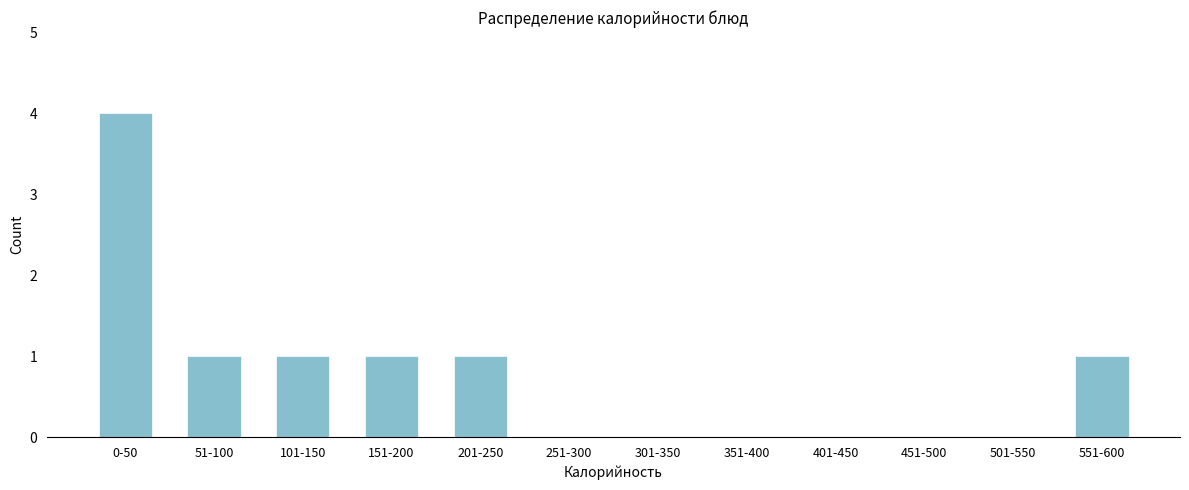

Reading right to left, list all the values displayed in this chart.

551-600=1	501-550=0	451-500=0	401-450=0	351-400=0	301-350=0	251-300=0	201-250=1	151-200=1	101-150=1	51-100=1	0-50=4